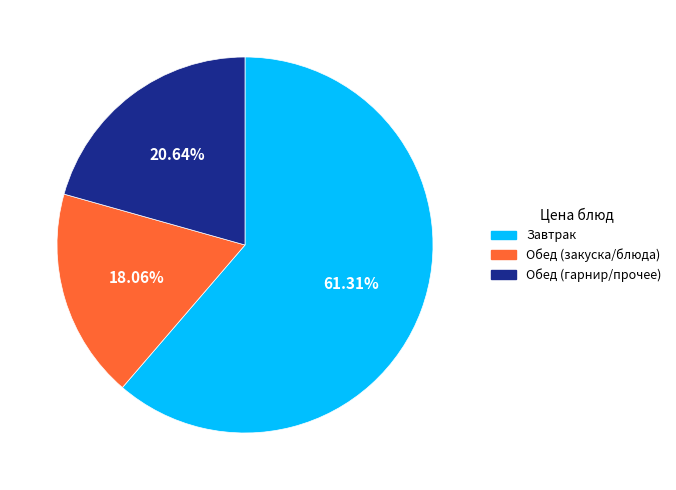

What is the ratio of the value at Обед (гарнир/прочее) to the value at Завтрак?

0.3